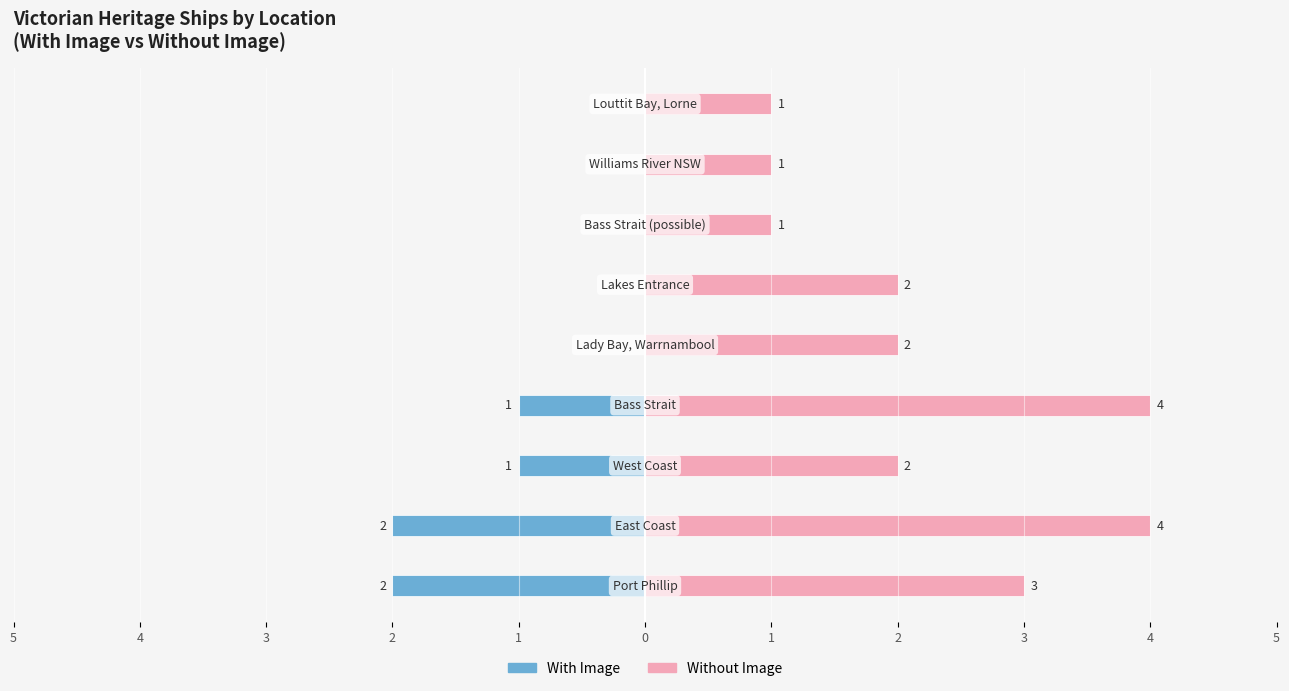

Reading left to right, what are all the values shown in this chart?

With Image: -2	-2	-1	-1	0	0	0	0	0
Without Image: 3	4	2	4	2	2	1	1	1